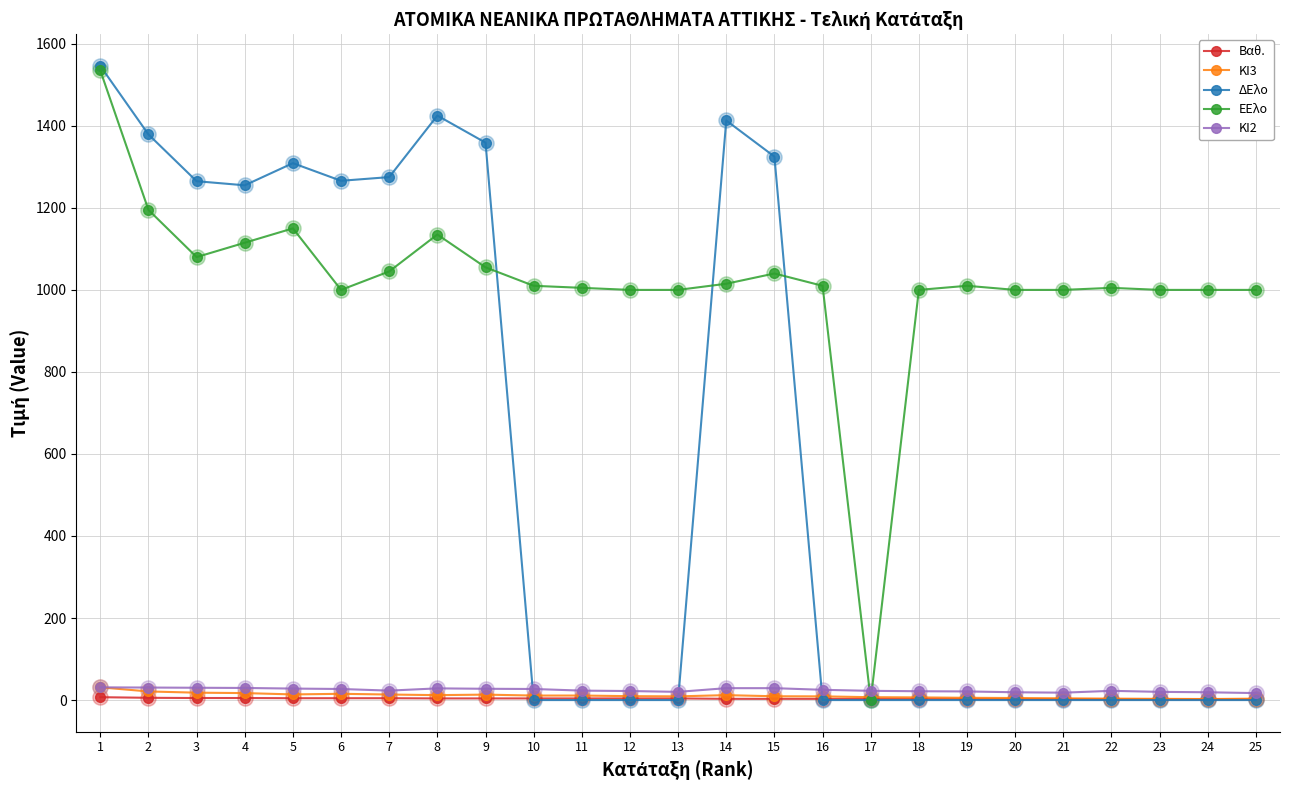

What are all the series names shown in the legend?

Βαθ., ΚΙ3, ΔΕλο, ΕΕλο, ΚΙ2